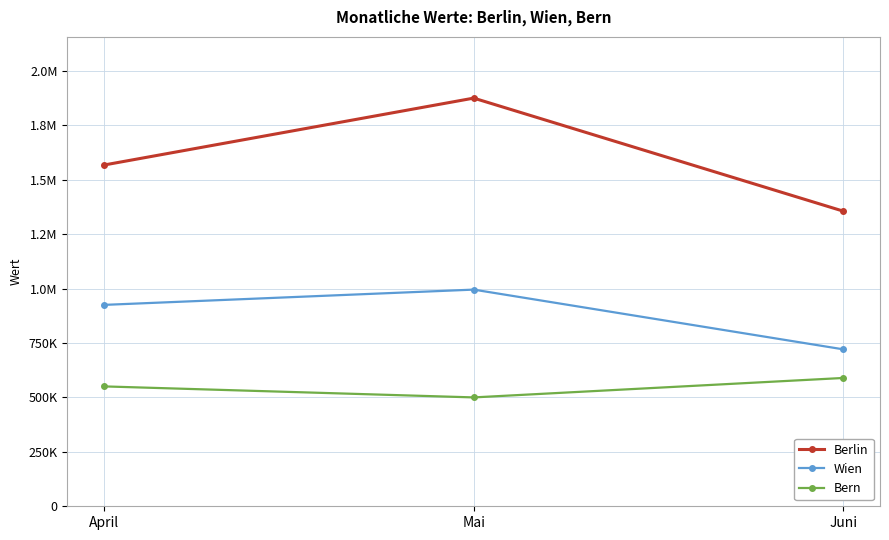

Is the value of Bern at April greater than the value of Wien at April?

No